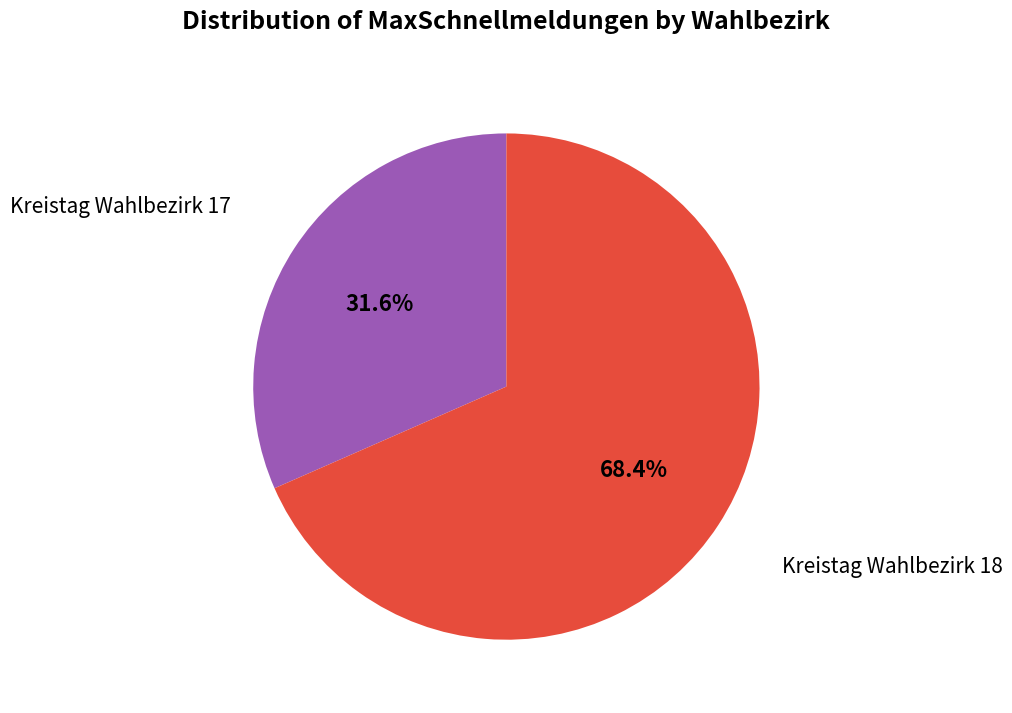

Count the number of slices in the pie.

2